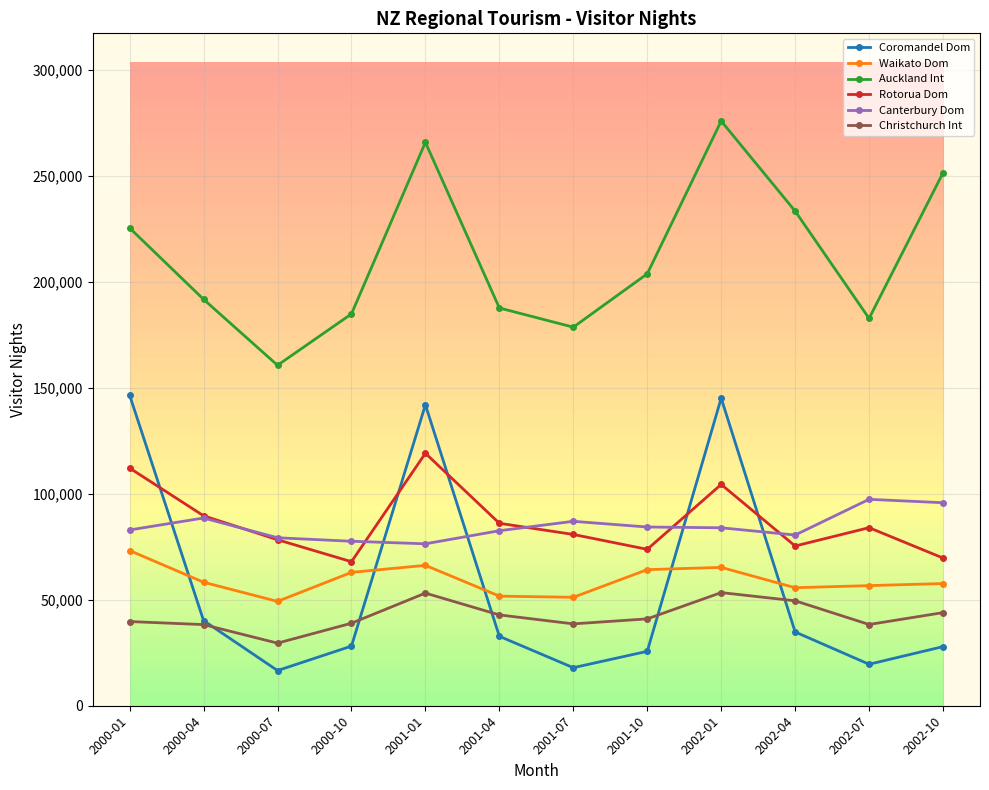

Where does the Christchurch Int series first go above 40978?

2001-01